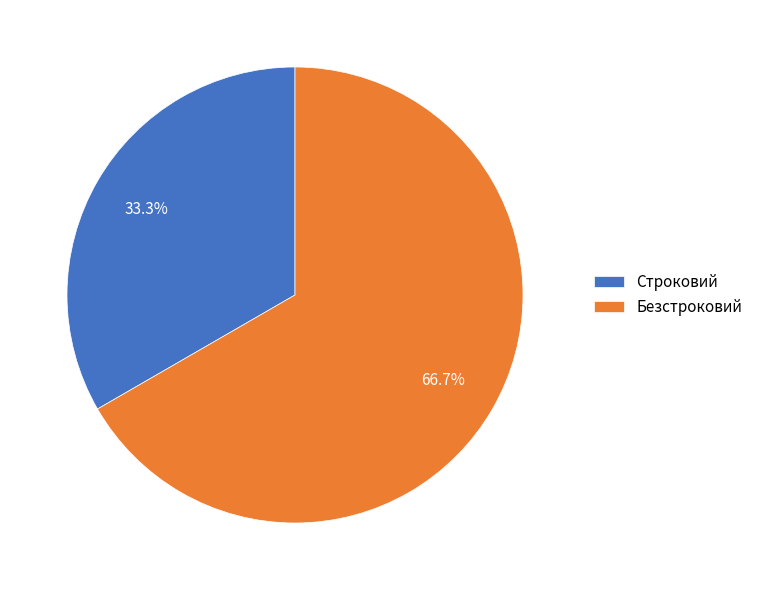

To the nearest percent, what percentage of the pie is Безстроковий?

67%